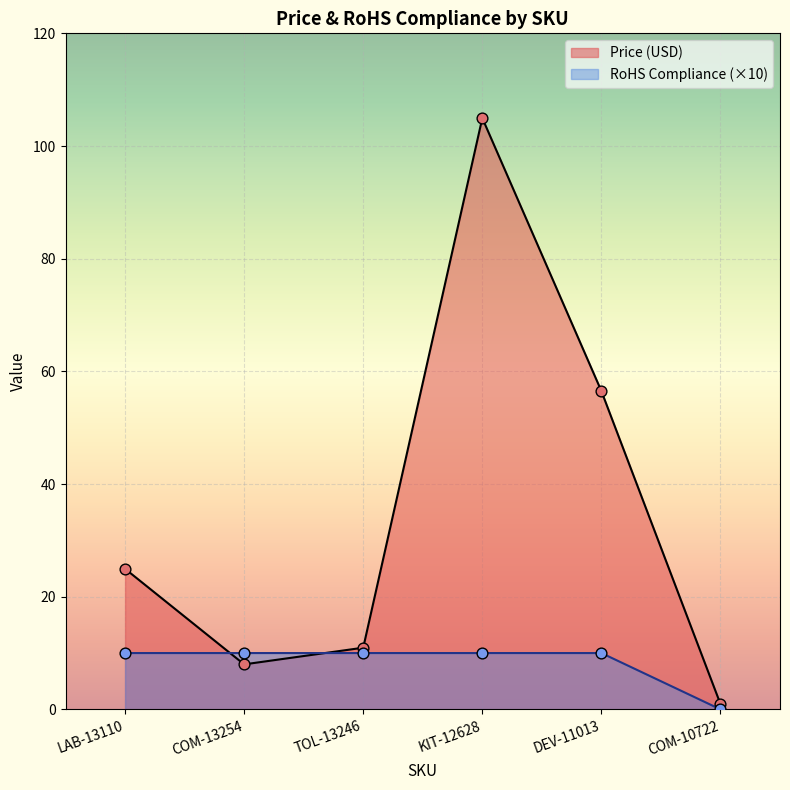

Is the value of Price (USD) at LAB-13110 greater than the value of RoHS Compliance at KIT-12628?

Yes